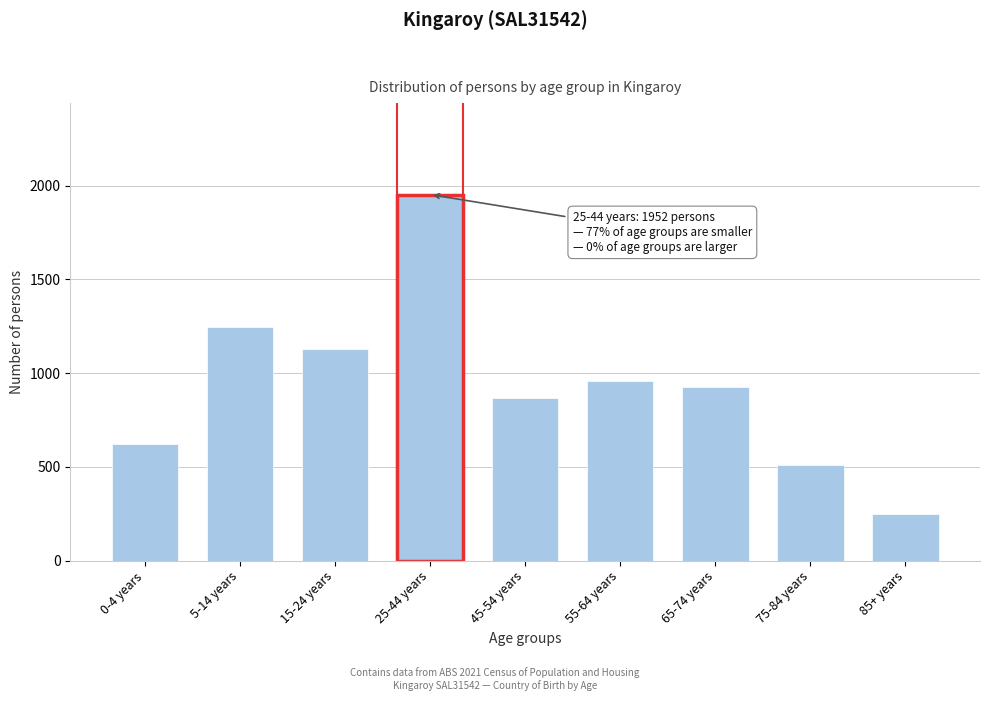

Reading left to right, extract all data points from this chart.

0-4 years=624	5-14 years=1244	15-24 years=1127	25-44 years=1952	45-54 years=870	55-64 years=959	65-74 years=926	75-84 years=512	85+ years=249